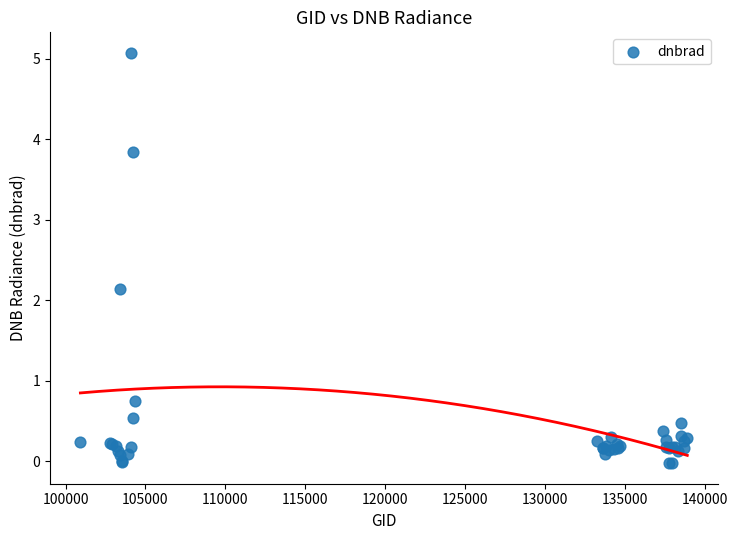

What Y value in the scatter plot is closest to 2?

2.1